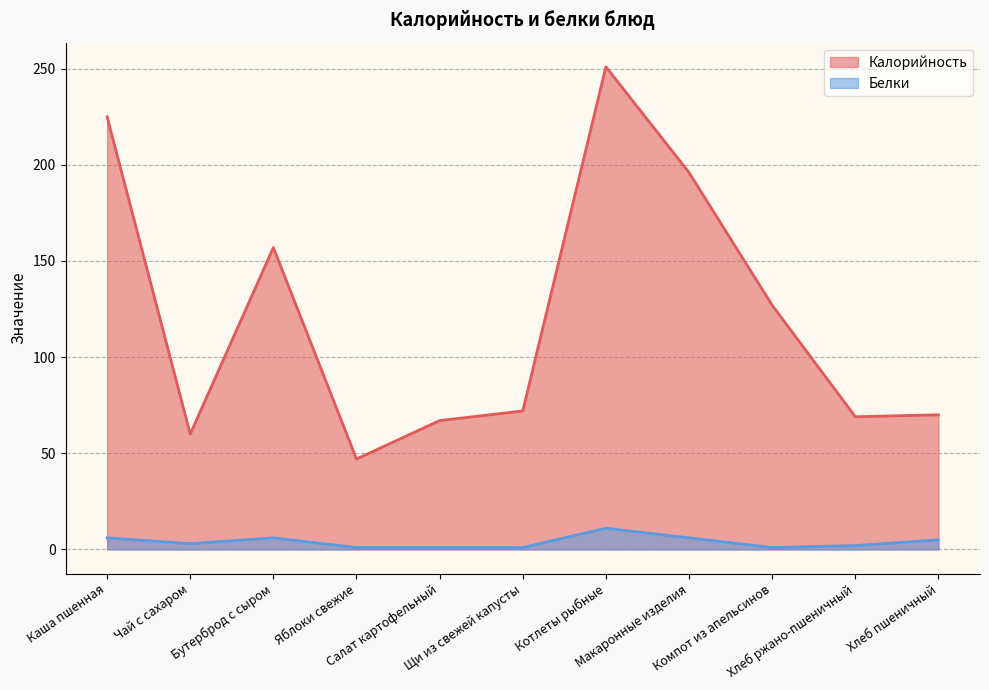

Reading left to right, what are all the values shown in this chart?

Калорийность: 225	60	157	47	67	72	251	196	127	69	70
Белки: 6	3	6	1	1	1	11	6	1	2	5